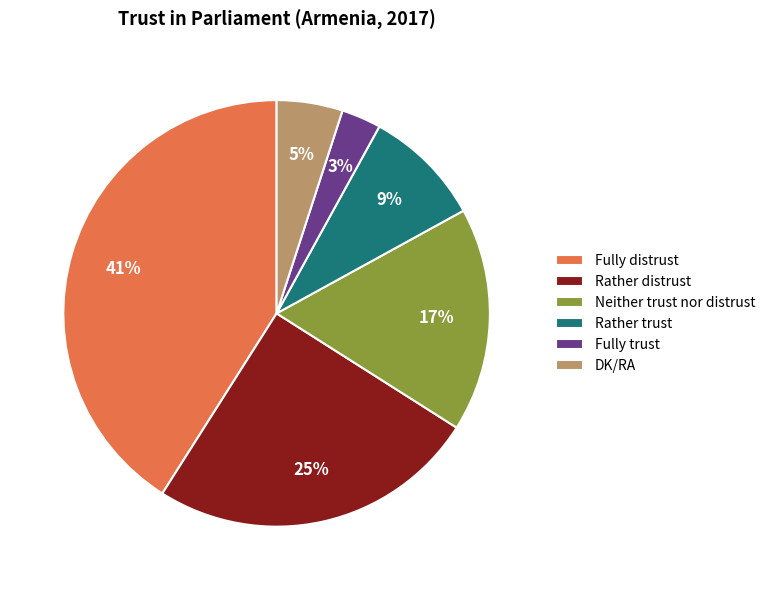

Approximately how many times larger is the value at DK/RA compared to Neither trust nor distrust?

0.3